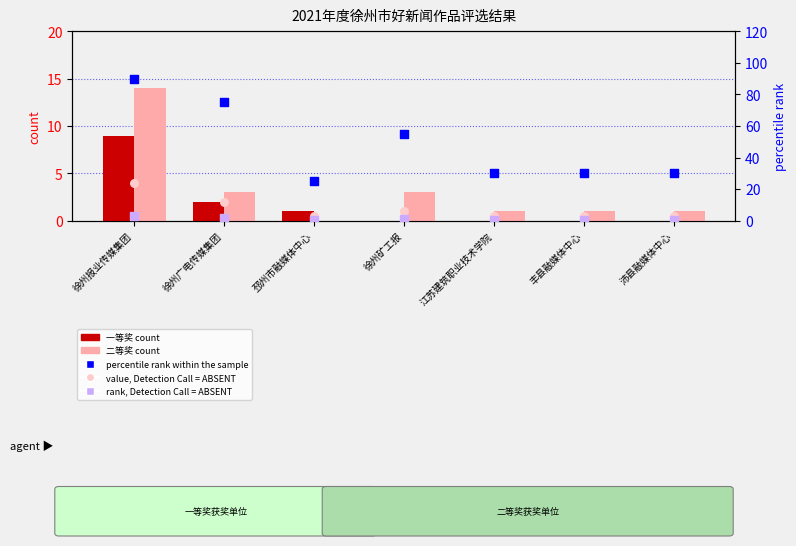

At how many categories does at least one series exceed 17?

7